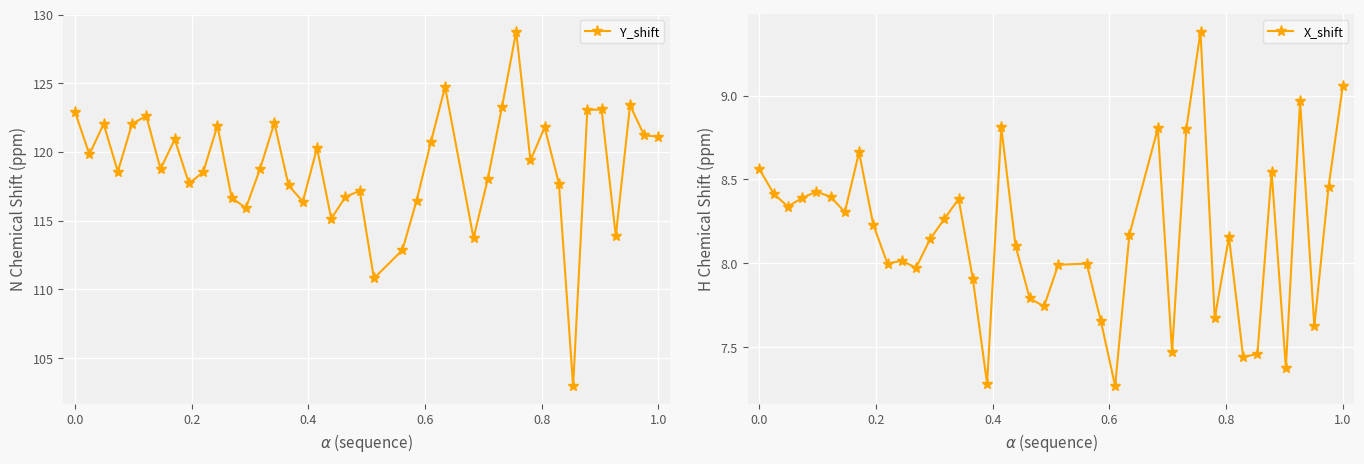

What is the maximum value for Y_shift?

128.8